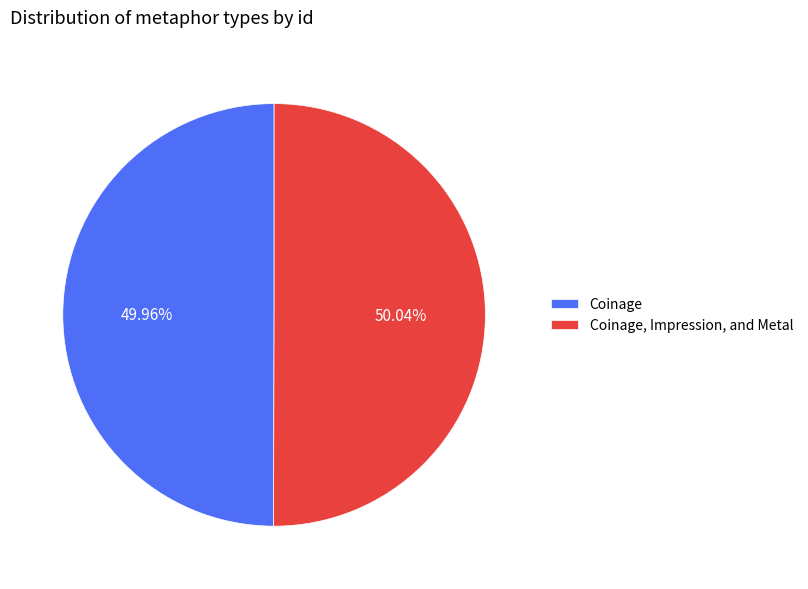

Do Coinage, Impression, and Metal and Coinage together represent more than half of the pie?

Yes